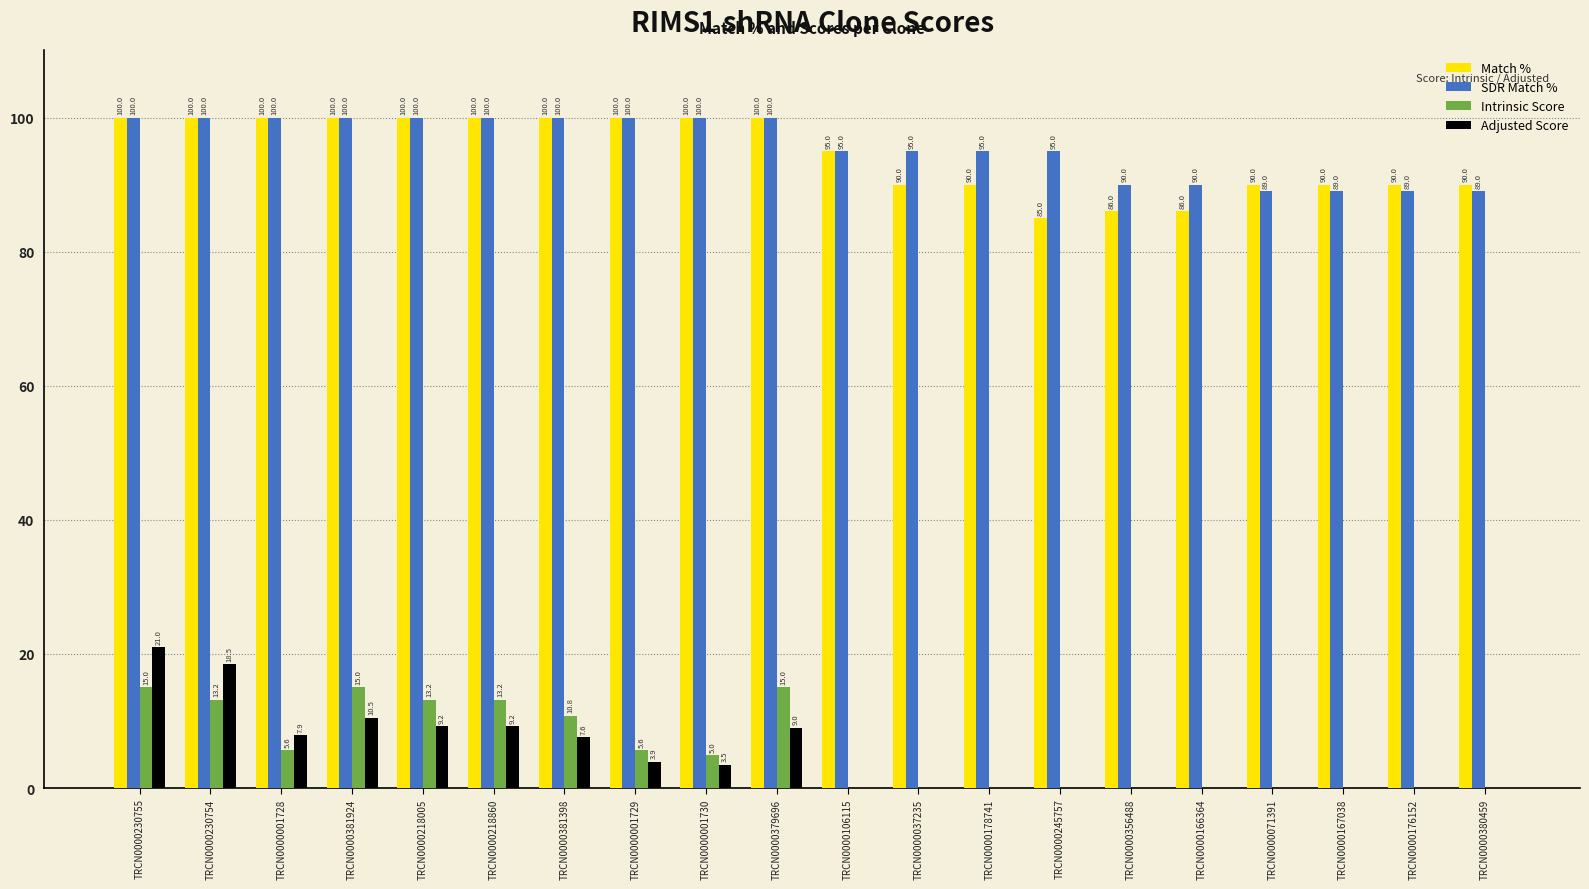

Reading right to left, transcribe all the data shown in this chart.

Match %: TRCN0000380459=90.0	TRCN0000176152=90.0	TRCN0000167038=90.0	TRCN0000071391=90.0	TRCN0000166364=86.0	TRCN0000356488=86.0	TRCN0000245757=85.0	TRCN0000178741=90.0	TRCN0000037235=90.0	TRCN0000106115=95.0	TRCN0000379696=100.0	TRCN0000001730=100.0	TRCN0000001729=100.0	TRCN0000381398=100.0	TRCN0000218860=100.0	TRCN0000218005=100.0	TRCN0000381924=100.0	TRCN0000001728=100.0	TRCN0000230754=100.0	TRCN0000230755=100.0
SDR Match %: TRCN0000380459=89.0	TRCN0000176152=89.0	TRCN0000167038=89.0	TRCN0000071391=89.0	TRCN0000166364=90.0	TRCN0000356488=90.0	TRCN0000245757=95.0	TRCN0000178741=95.0	TRCN0000037235=95.0	TRCN0000106115=95.0	TRCN0000379696=100.0	TRCN0000001730=100.0	TRCN0000001729=100.0	TRCN0000381398=100.0	TRCN0000218860=100.0	TRCN0000218005=100.0	TRCN0000381924=100.0	TRCN0000001728=100.0	TRCN0000230754=100.0	TRCN0000230755=100.0
Intrinsic Score: TRCN0000380459=0.0	TRCN0000176152=0.0	TRCN0000167038=0.0	TRCN0000071391=0.0	TRCN0000166364=0.0	TRCN0000356488=0.0	TRCN0000245757=0.0	TRCN0000178741=0.0	TRCN0000037235=0.0	TRCN0000106115=0.0	TRCN0000379696=15.0	TRCN0000001730=5.0	TRCN0000001729=5.6	TRCN0000381398=10.8	TRCN0000218860=13.2	TRCN0000218005=13.2	TRCN0000381924=15.0	TRCN0000001728=5.6	TRCN0000230754=13.2	TRCN0000230755=15.0
Adjusted Score: TRCN0000380459=0.0	TRCN0000176152=0.0	TRCN0000167038=0.0	TRCN0000071391=0.0	TRCN0000166364=0.0	TRCN0000356488=0.0	TRCN0000245757=0.0	TRCN0000178741=0.0	TRCN0000037235=0.0	TRCN0000106115=0.0	TRCN0000379696=9.0	TRCN0000001730=3.5	TRCN0000001729=3.9	TRCN0000381398=7.6	TRCN0000218860=9.2	TRCN0000218005=9.2	TRCN0000381924=10.5	TRCN0000001728=7.9	TRCN0000230754=18.5	TRCN0000230755=21.0